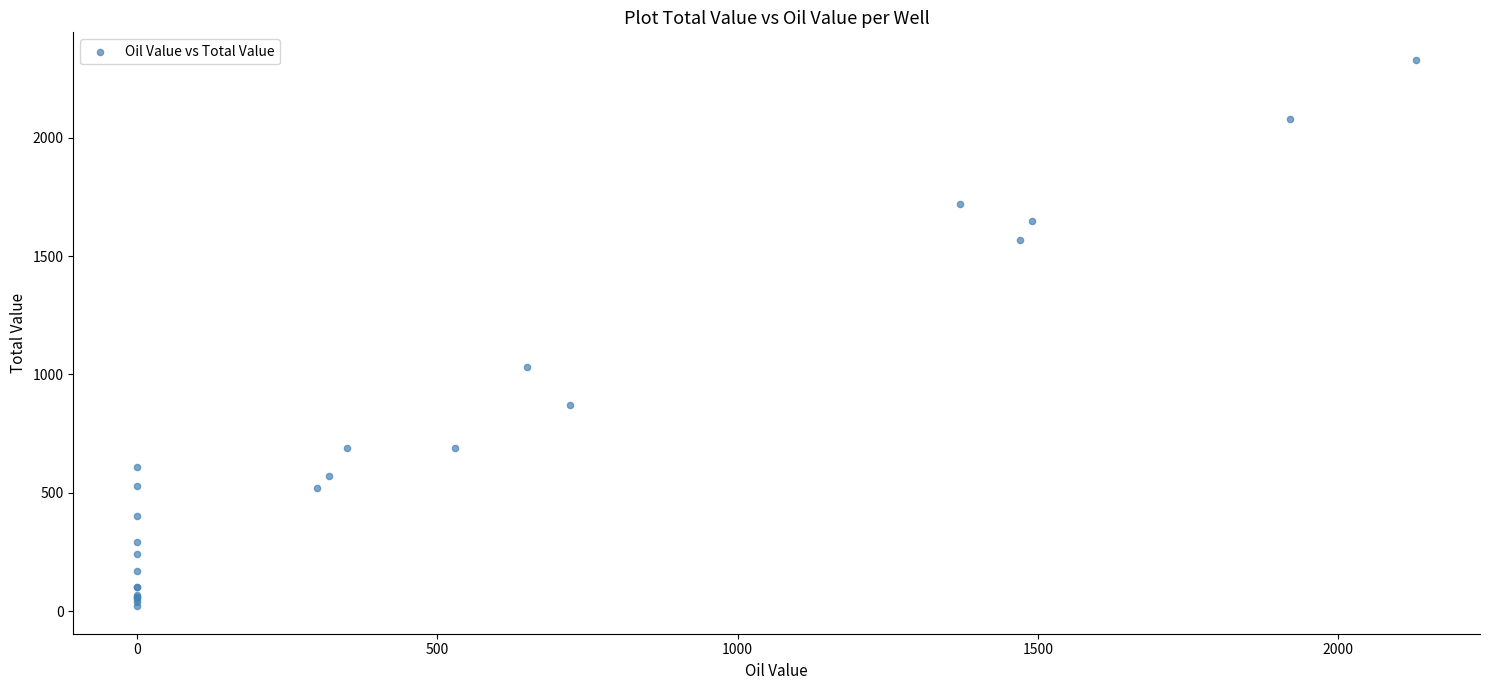

What Y value in the scatter plot is closest to 1175?

1030